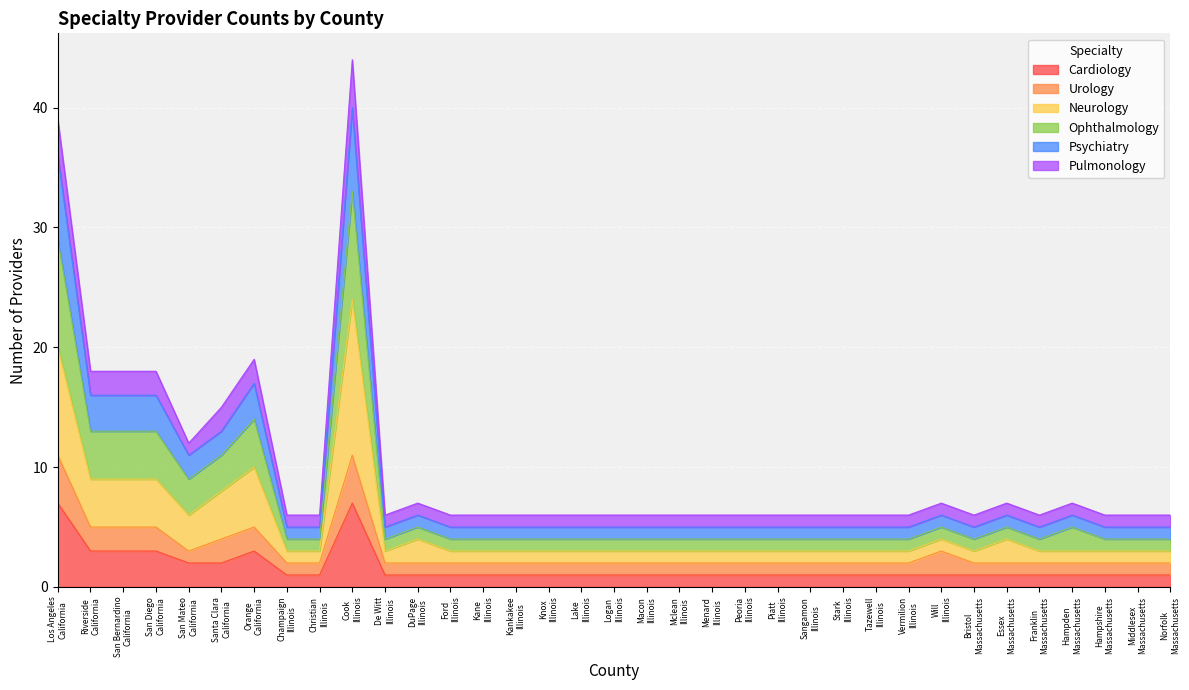

Does the chart display data point markers on the line(s)?

No